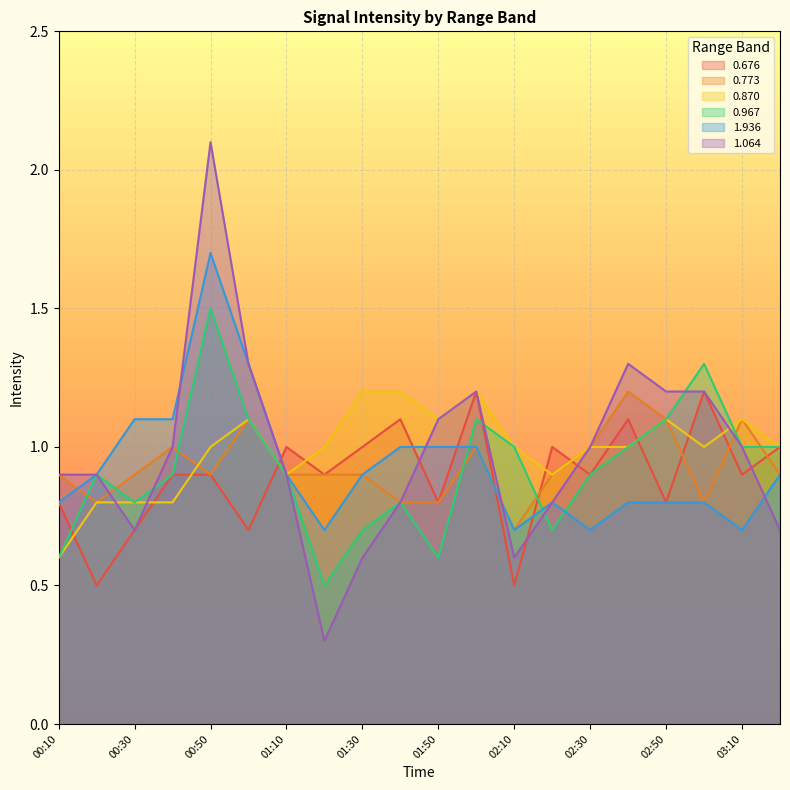

What position from the left is 00:10?

1